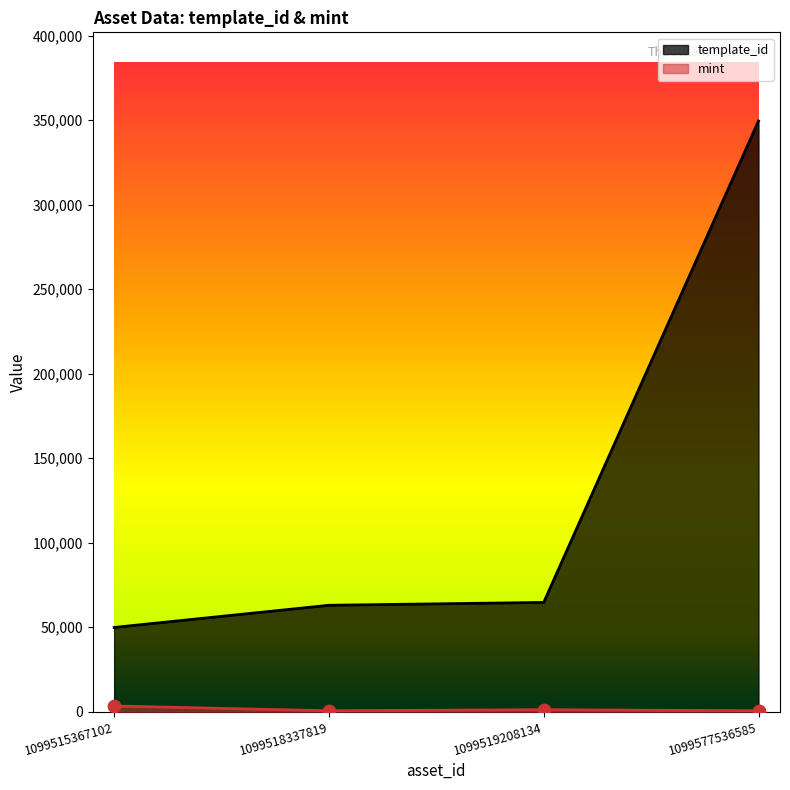

Which series reaches the minimum Y coordinate?

mint